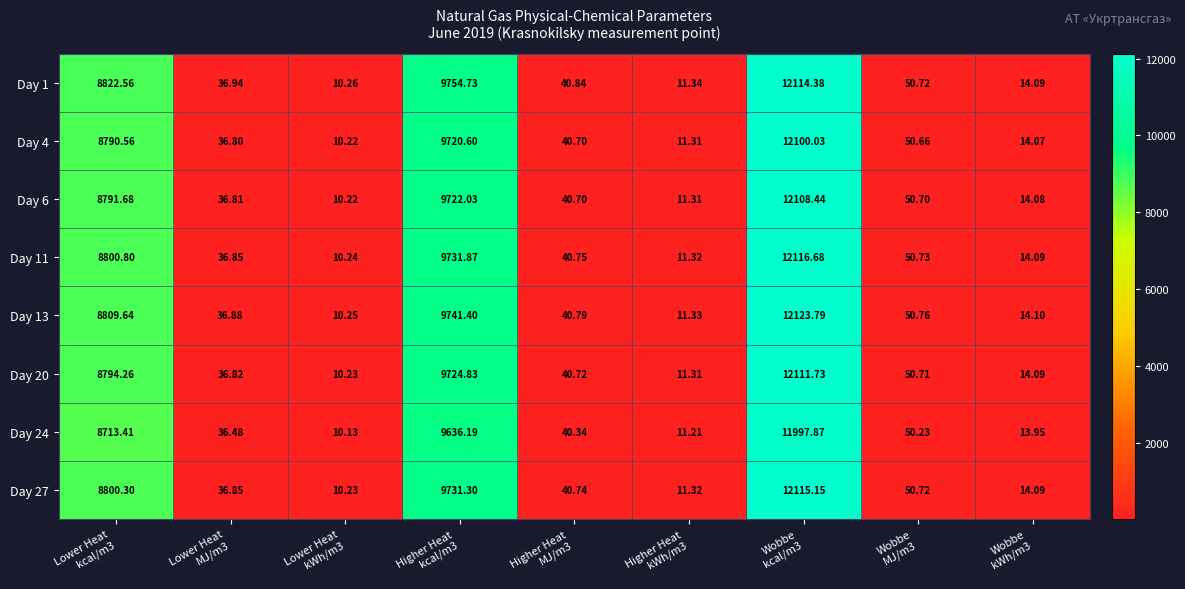

Which series has the widest spread of values?

Day 13